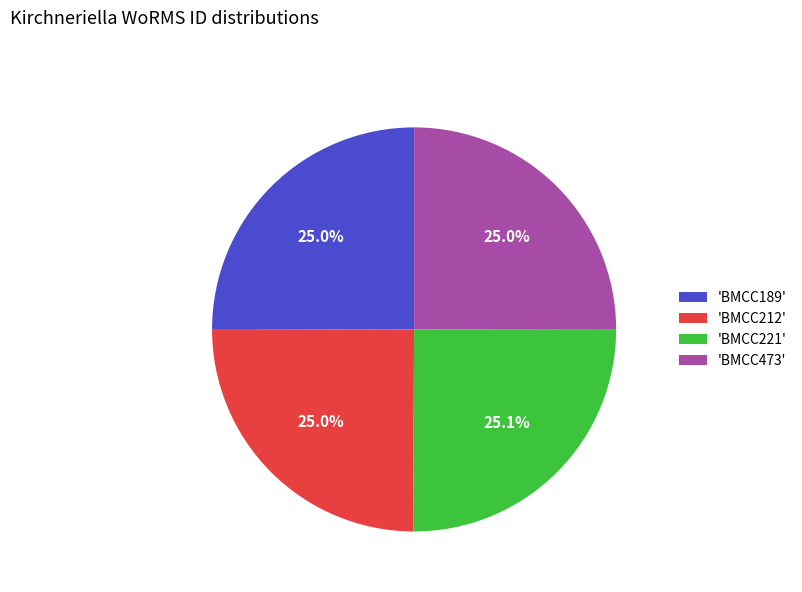

Is 'BMCC221' the majority of the pie?

No